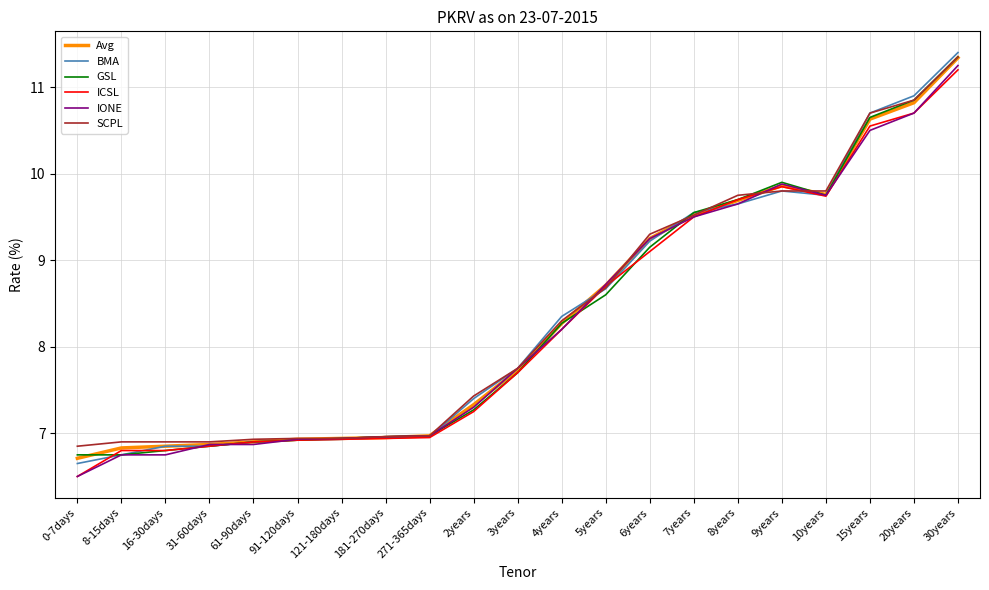

Does the chart have visible grid lines?

Yes